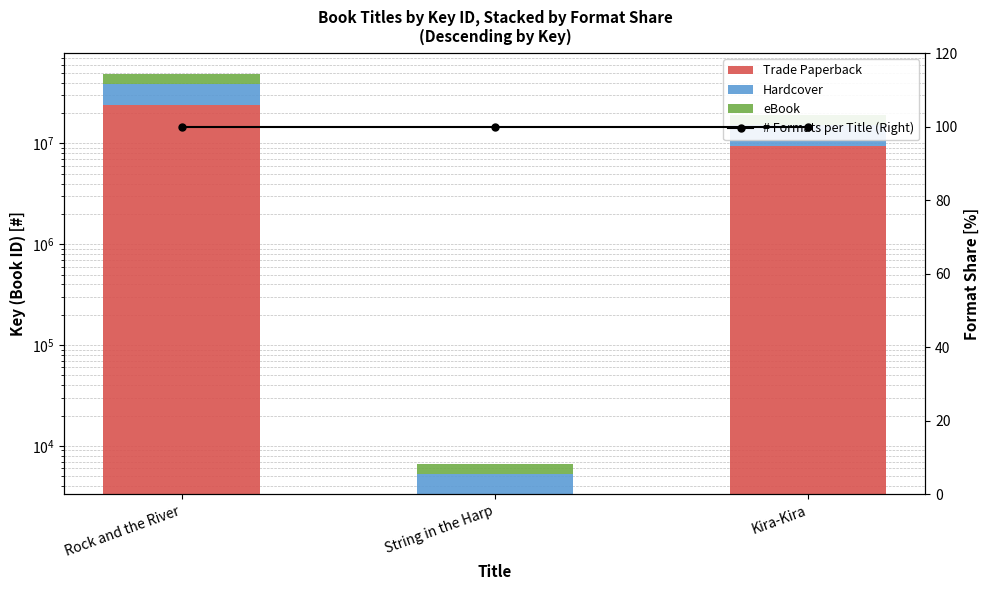

What are all the series names shown in the legend?

Trade Paperback, Hardcover, eBook, # Formats per Title (Right)